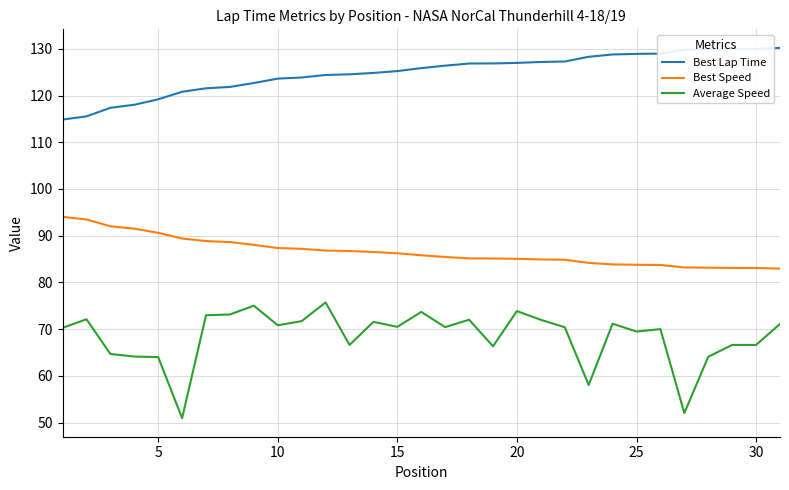

What is the greatest value displayed?

130.2